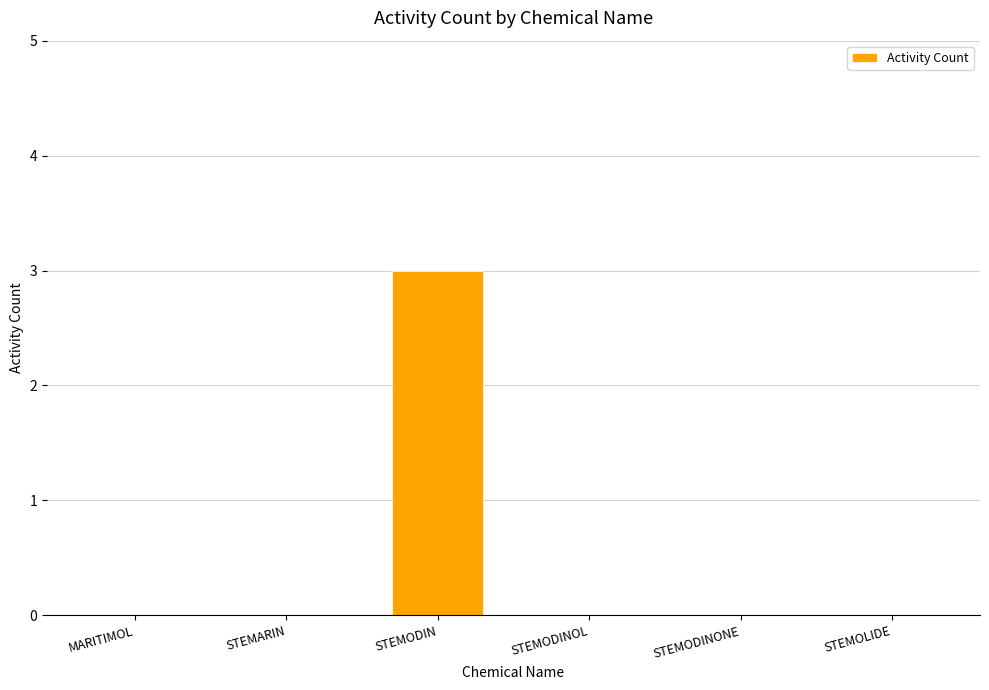

Is it true that the value at STEMODIN is 3?

True